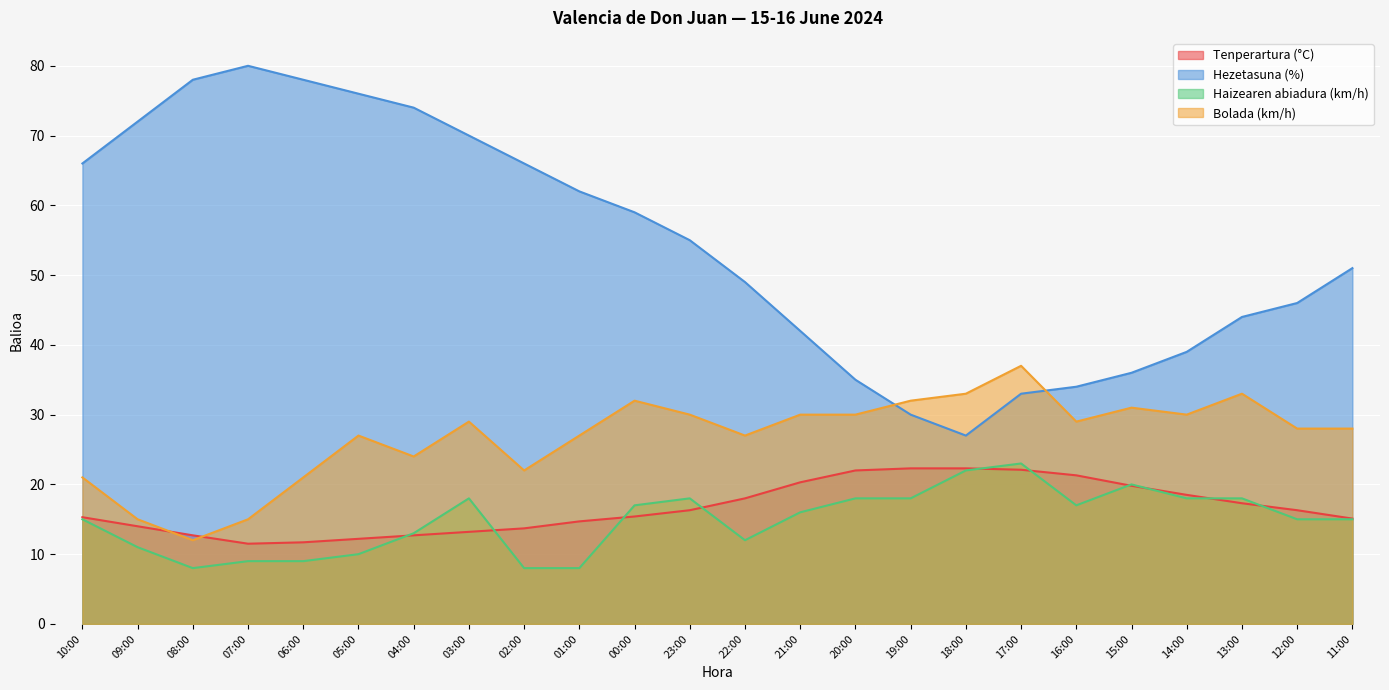

What is the lowest value of the Haizearen abiadura (km/h) series?

8.0